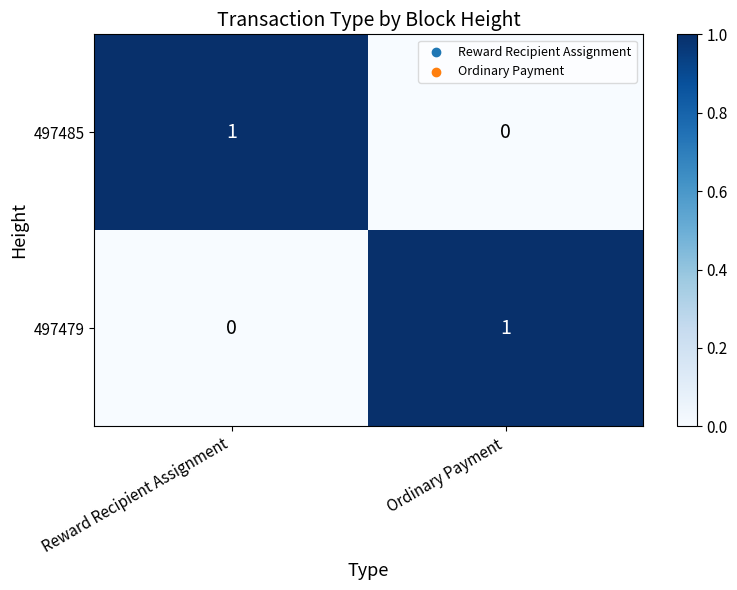

Rank the categories by 497479 value from highest to lowest.

Ordinary Payment, Reward Recipient Assignment